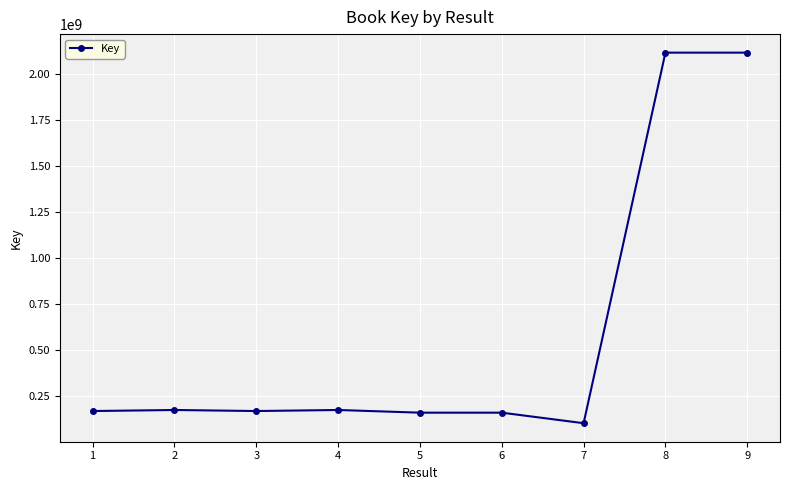

Count the number of data series in this chart.

1